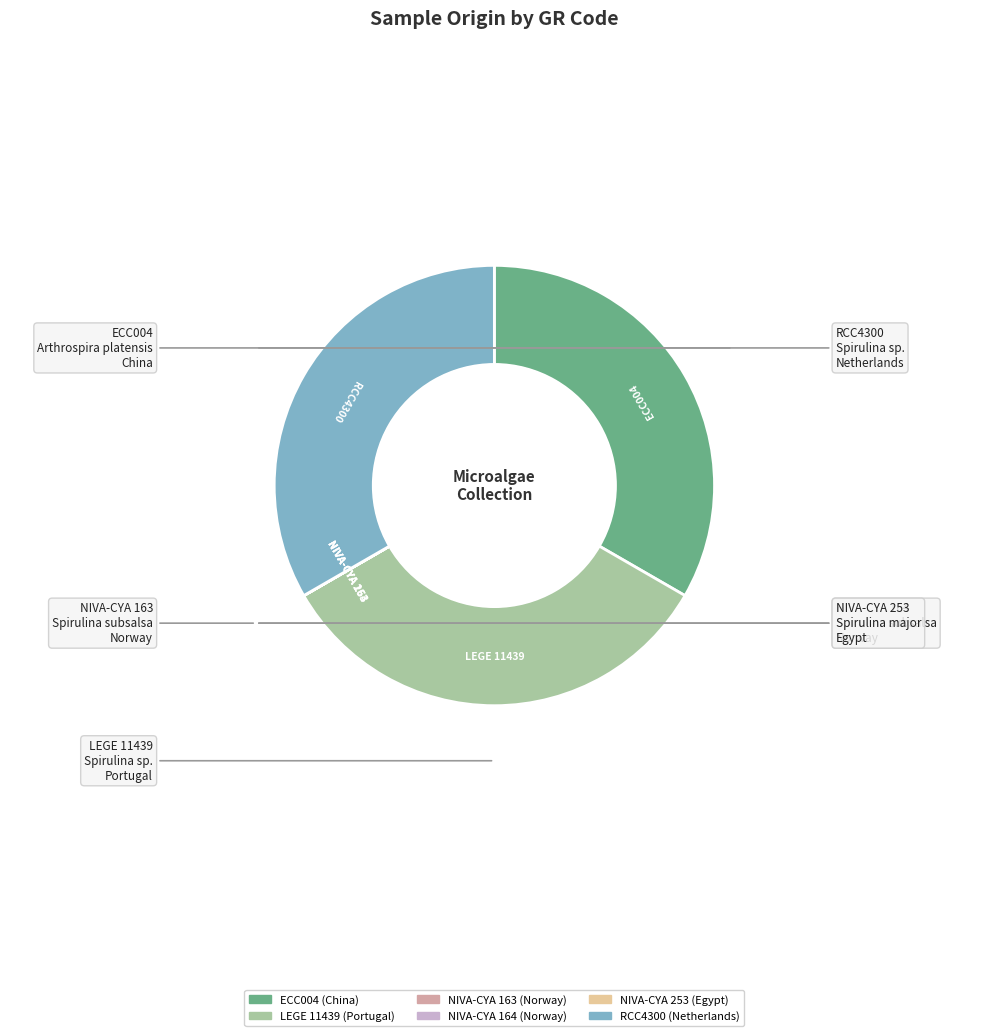

Does LEGE 11439 account for over 50% of the chart?

No